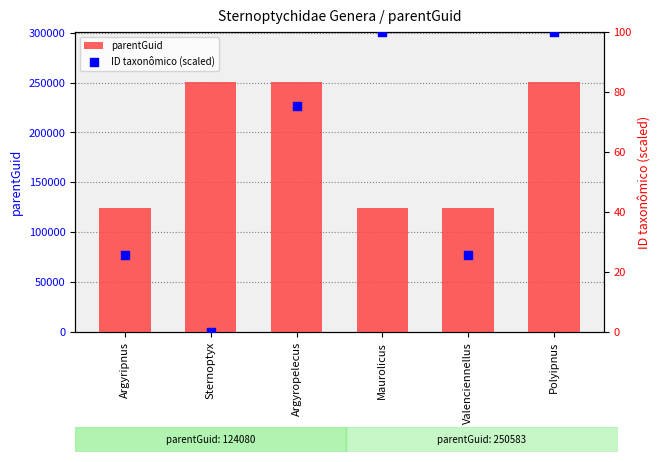

What is the total value across all series at Polyipnus?

250683.0